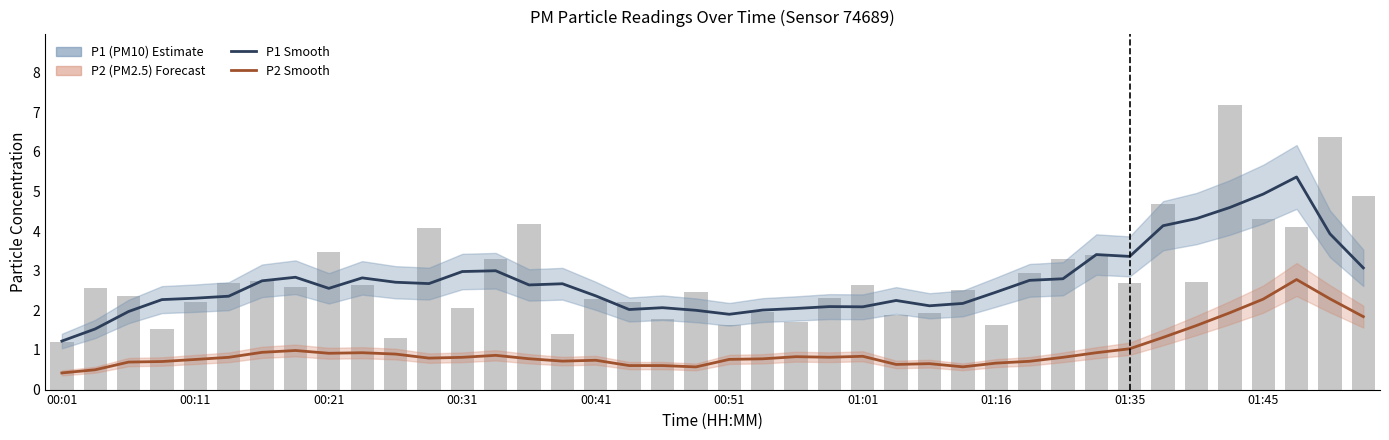

What is the difference between the maximum and minimum values in the P1 (raw) series?

6.0